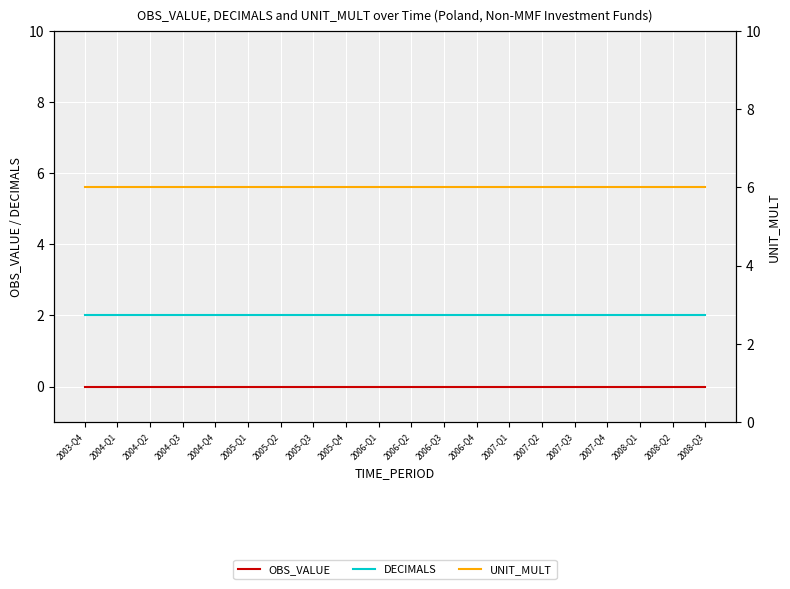

How many series are shown in this chart?

3